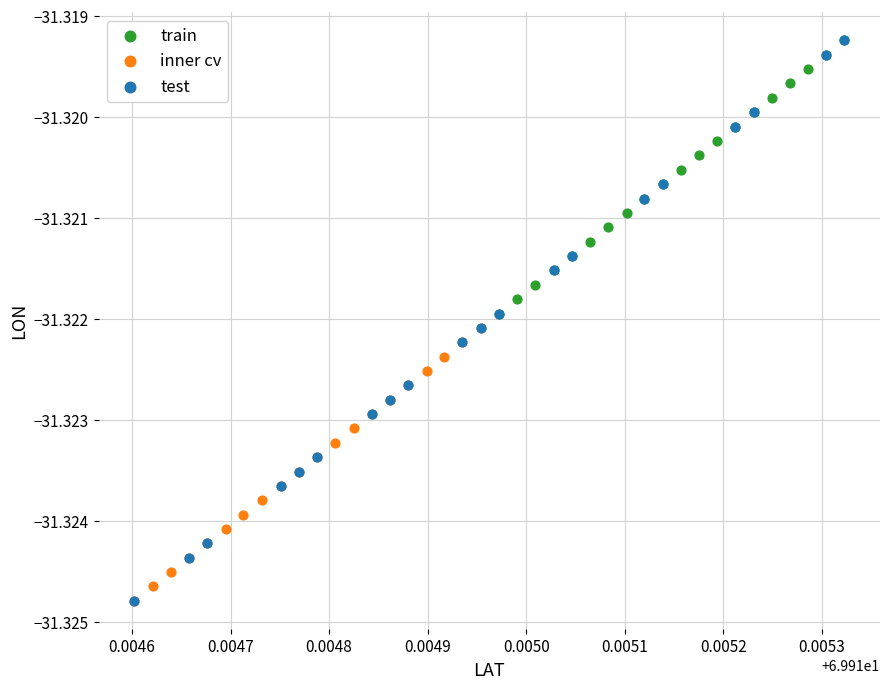

Which series has the largest Y range (max minus min)?

test